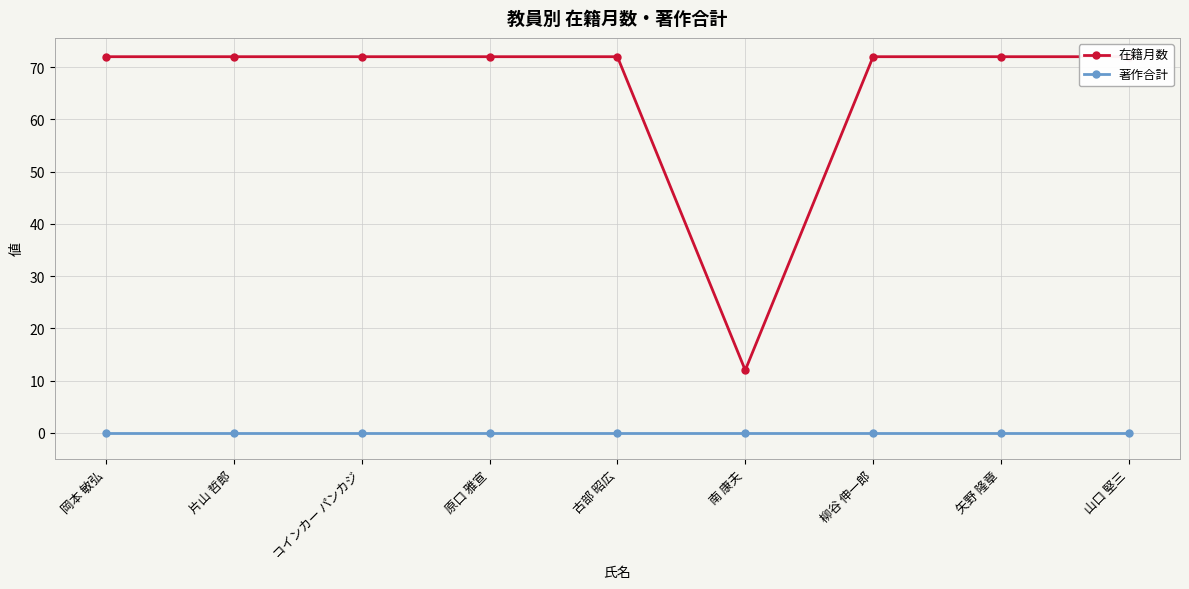

Which category has the lowest value in the 著作合計 series?

岡本 敏弘